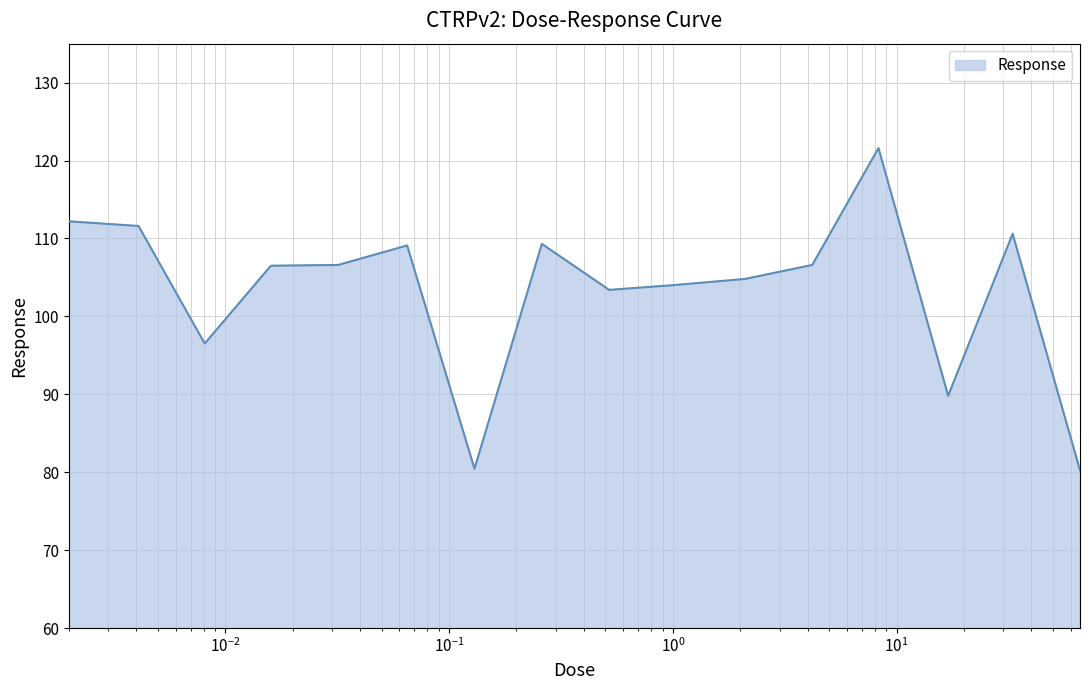

What is the greatest value displayed?

121.6